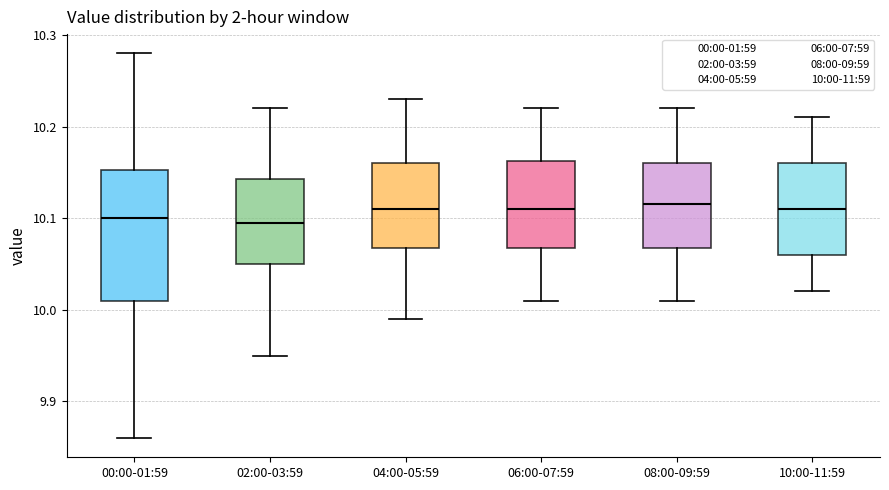

Comparing the boxes themselves (not the whiskers), which one is the tallest?

00:00-01:59